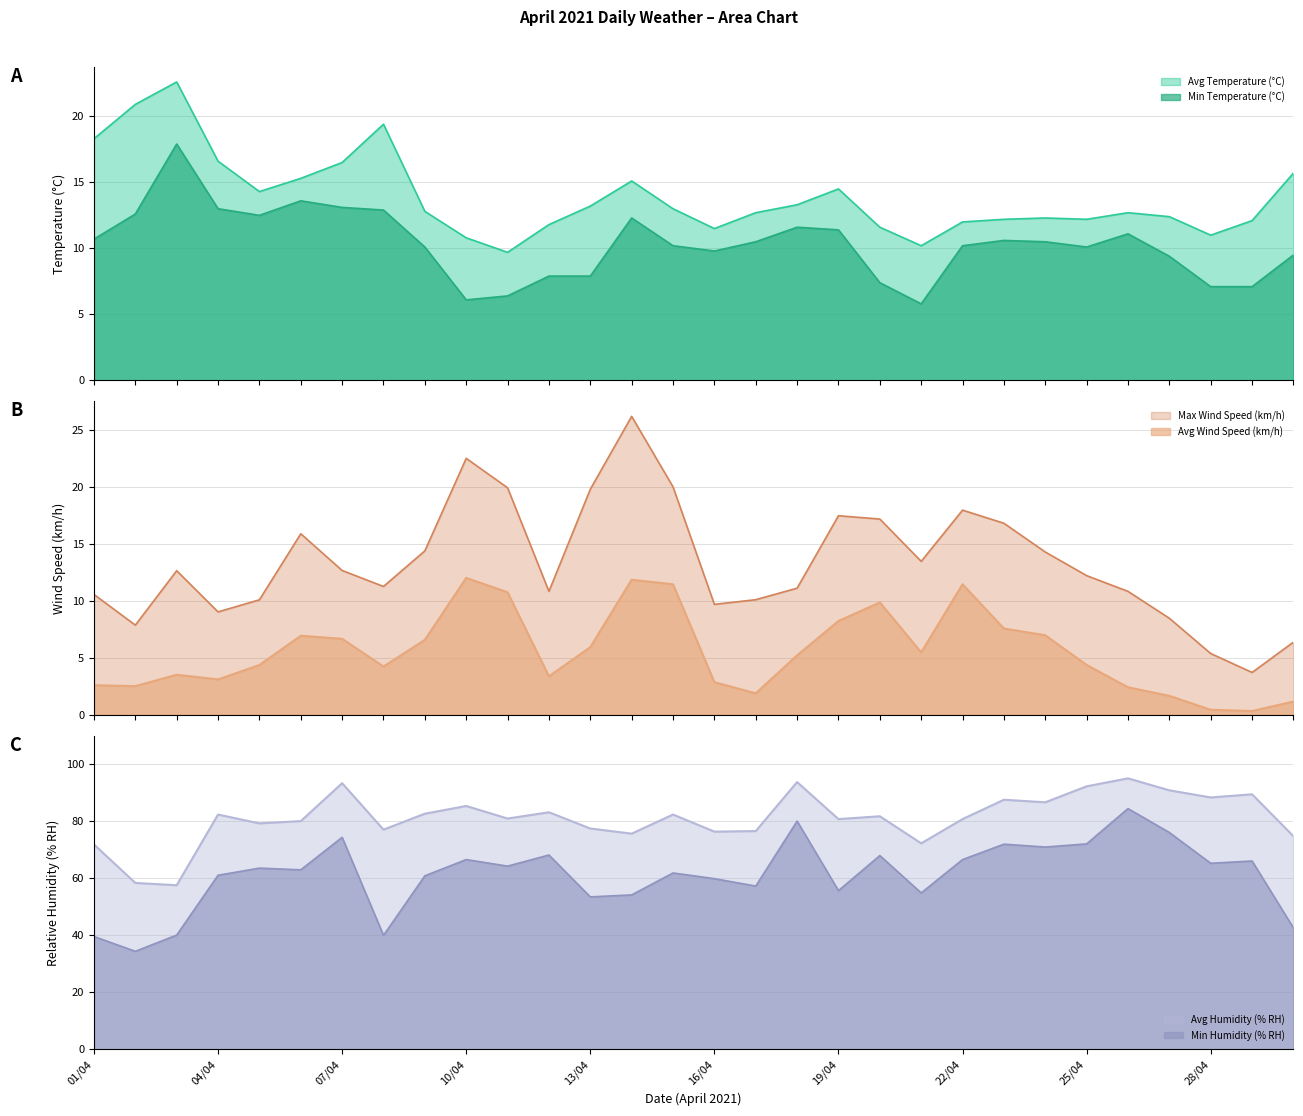

Which has a higher value, 15/04 or 26/04?

15/04